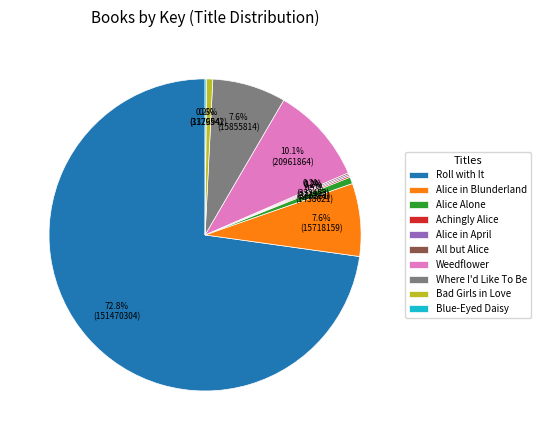

What is the ratio of the value at Alice in Blunderland to the value at Where I'd Like To Be?

1.0